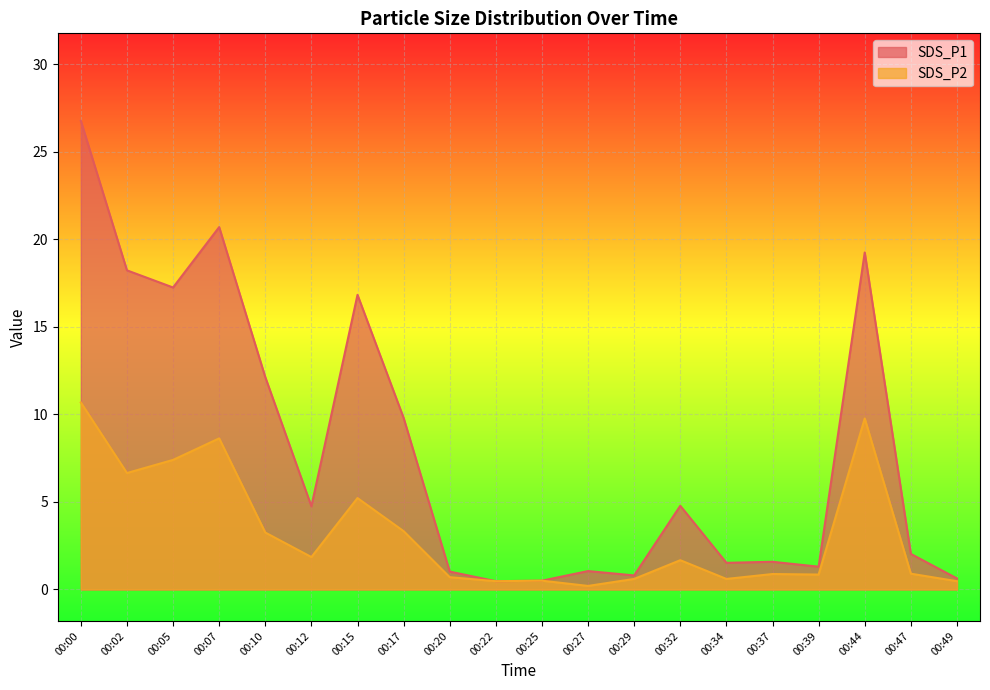

What is the difference between the SDS_P2 values at 00:39 and 00:44?

8.9